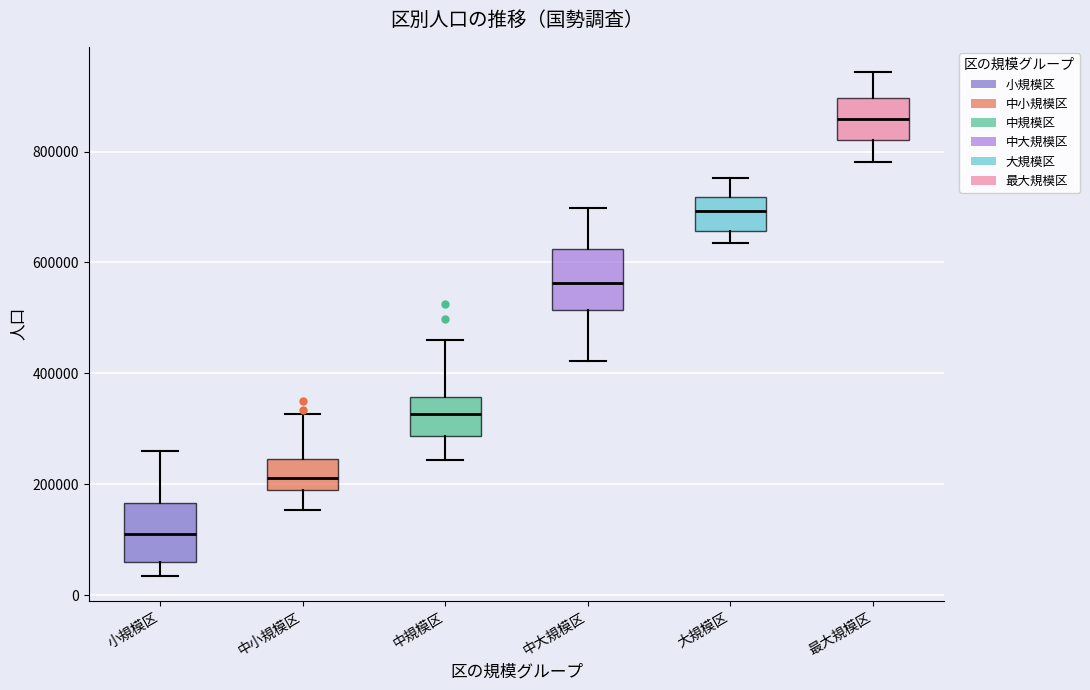

Where does the upper whisker of the box for 大規模区 end on the y-axis? The values are not printed on the chart, so give them approximately, as read against the axis.

760000